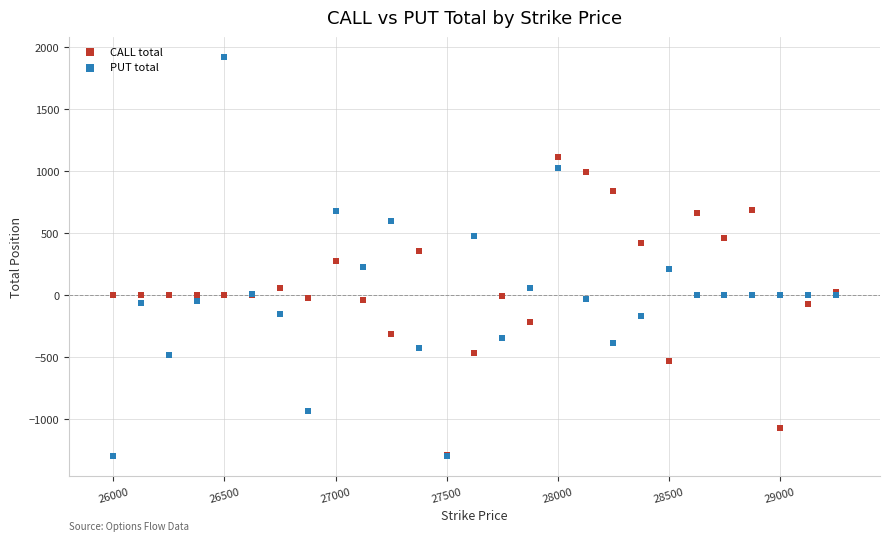

What are all the series names shown in the legend?

CALL total, PUT total